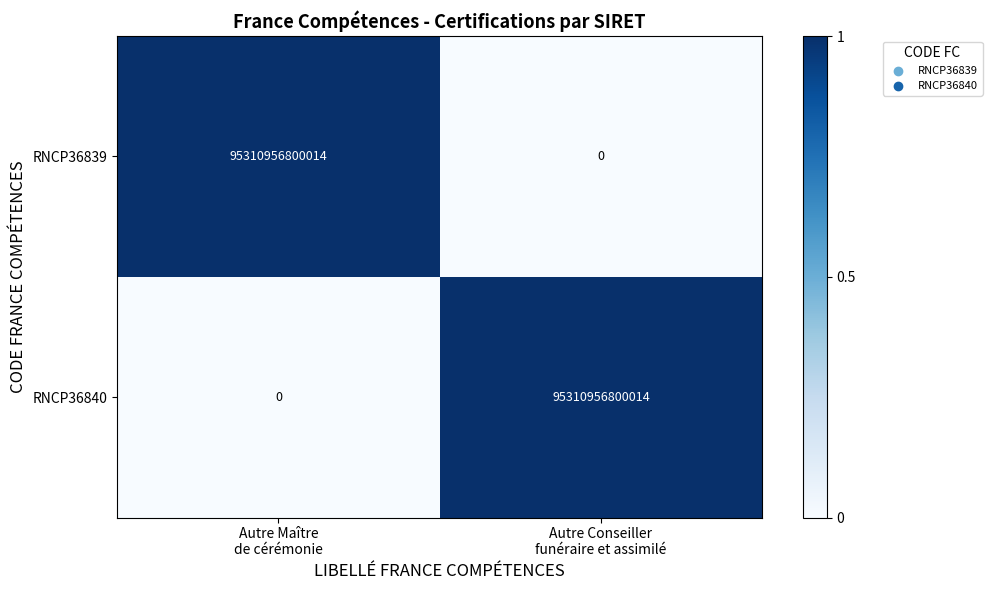

What is the difference between the highest and lowest values at Autre Maître
de cérémonie?

95310956800014